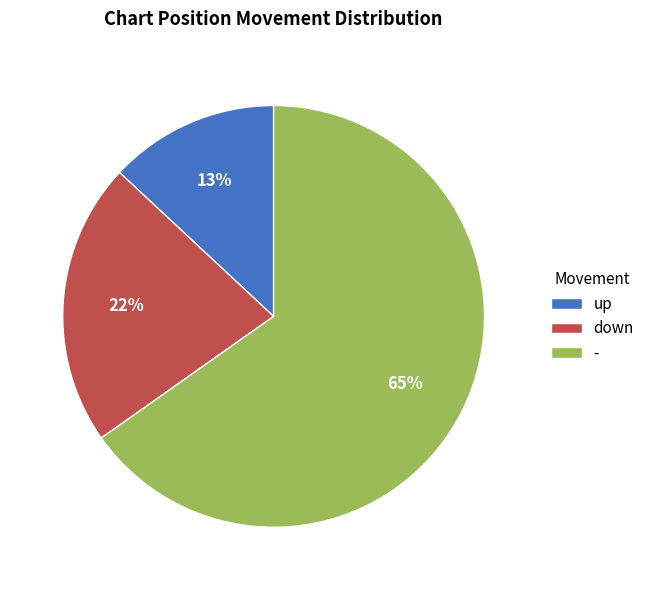

Does any single category account for the majority?

Yes